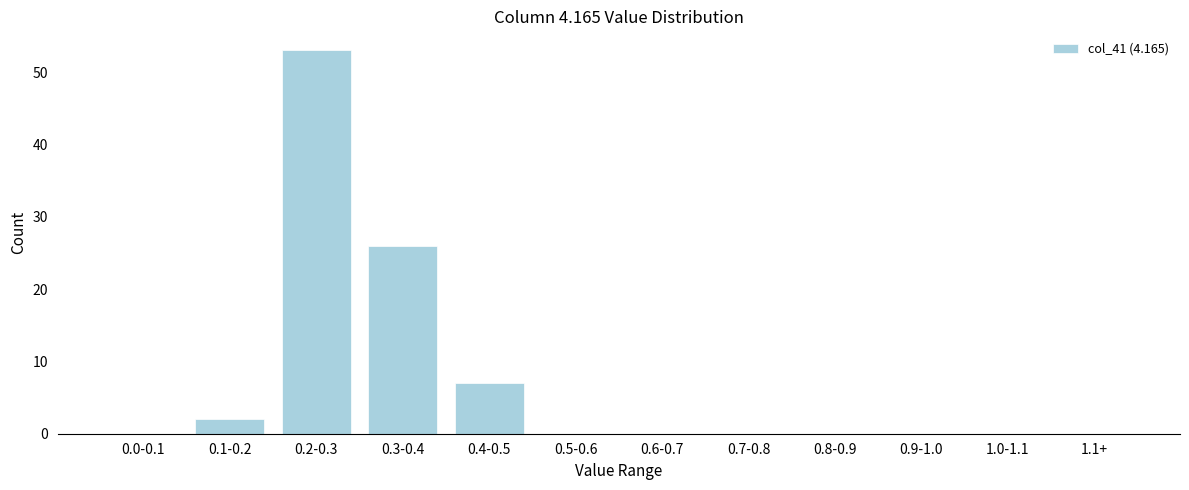

Reading left to right, what are all the values shown in this chart?

0.0-0.1=0	0.1-0.2=2	0.2-0.3=53	0.3-0.4=26	0.4-0.5=7	0.5-0.6=0	0.6-0.7=0	0.7-0.8=0	0.8-0.9=0	0.9-1.0=0	1.0-1.1=0	1.1+=0